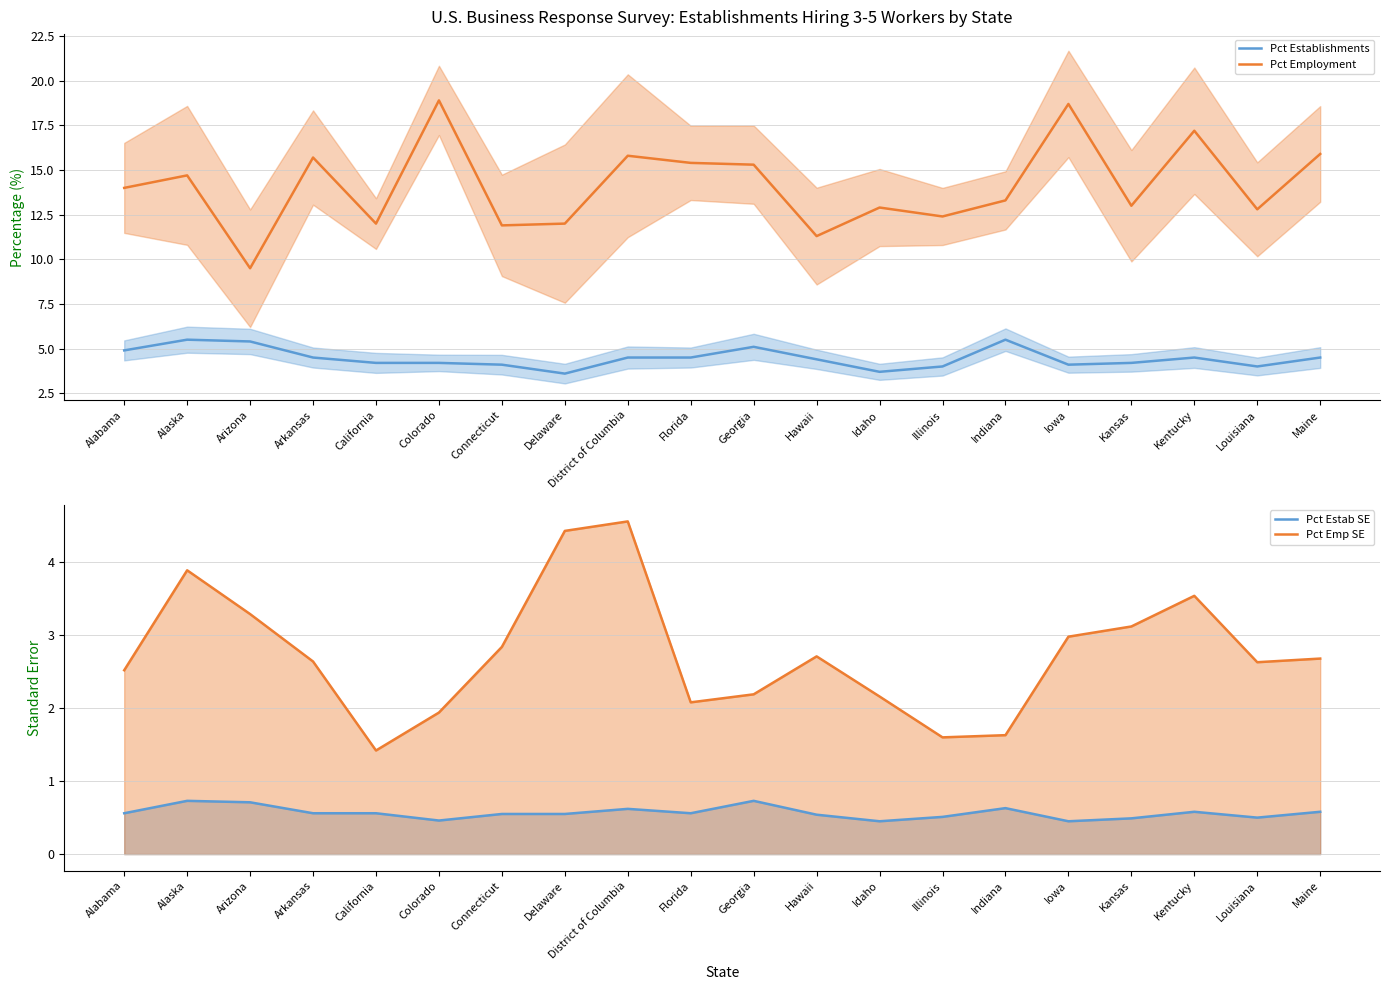

At California, list the series in order from largest to smallest.

Pct Employment, Pct Establishments, Pct Emp SE, Pct Estab SE